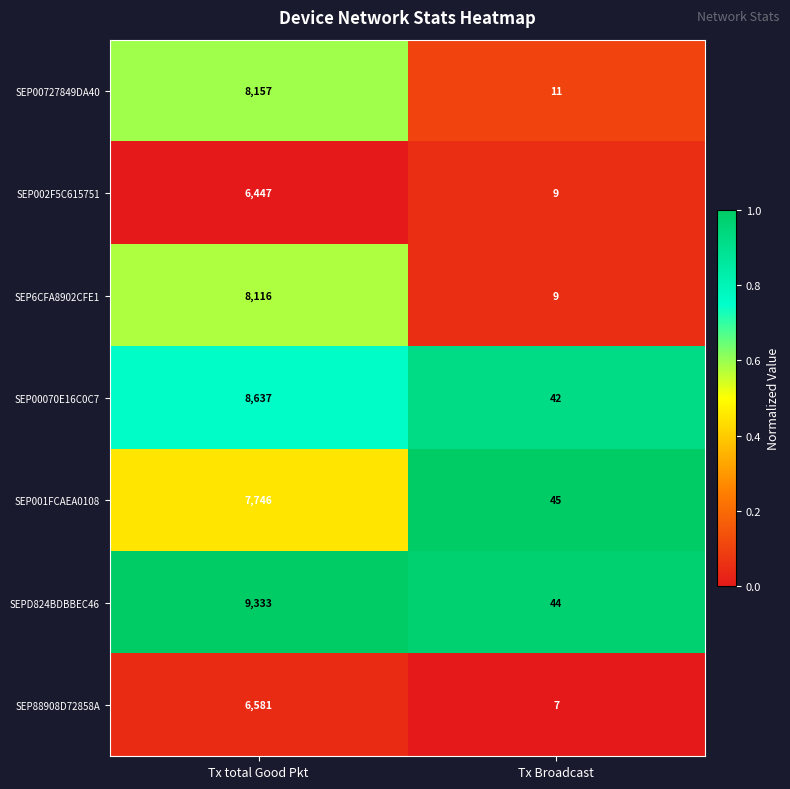

Is it true that SEP88908D72858A equals 6581 at Tx total Good Pkt?

True